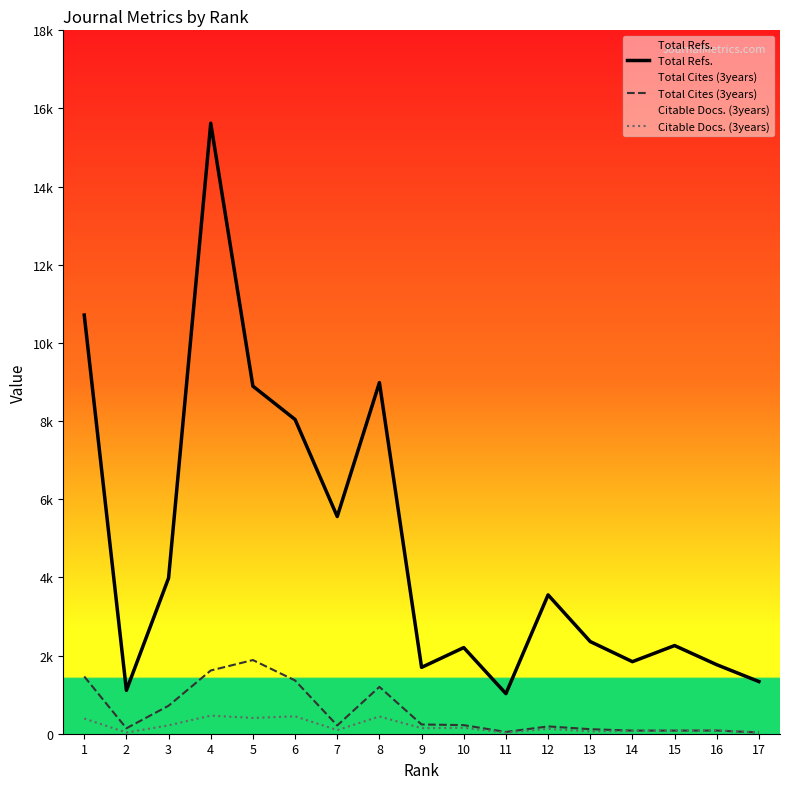

Which category has the highest value in the Citable Docs. (3years) series?

4